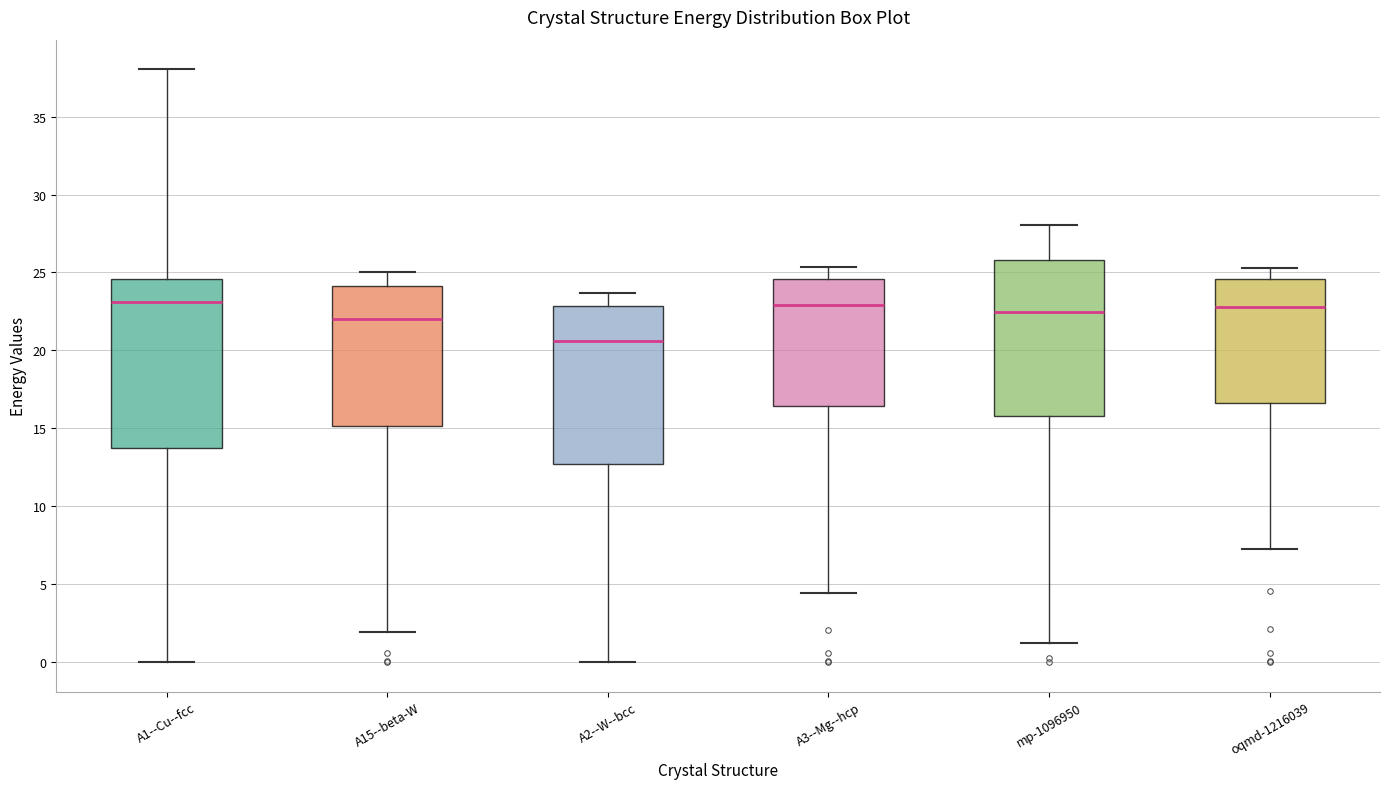

Which box's median line is the lowest?

A2--W--bcc